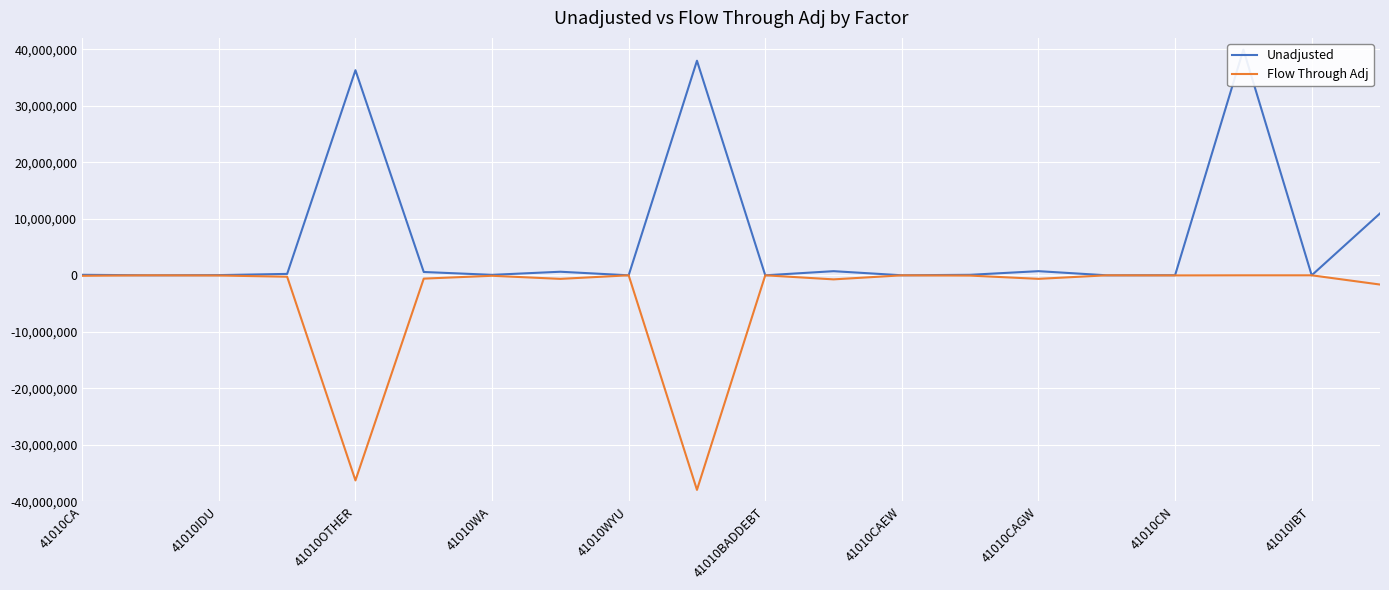

Which series has the largest range (max minus min)?

Unadjusted